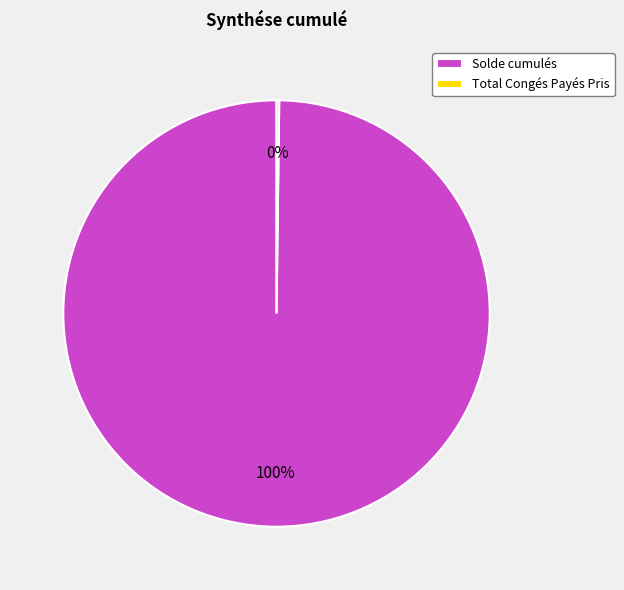

To the nearest percent, what is the average slice percentage?

50%